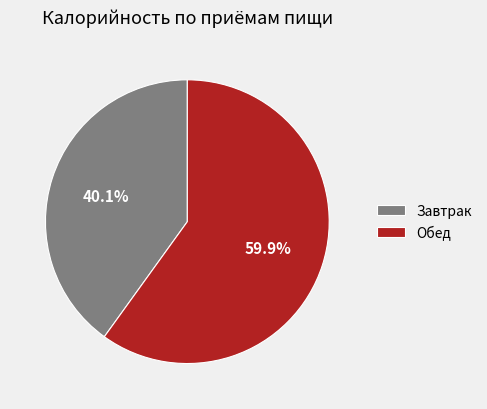

Which slice is the smallest?

Завтрак